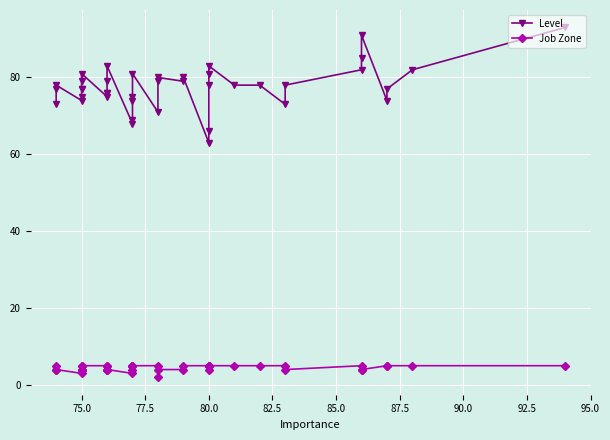

What is the value of the Level point at the 29th from the left?

76